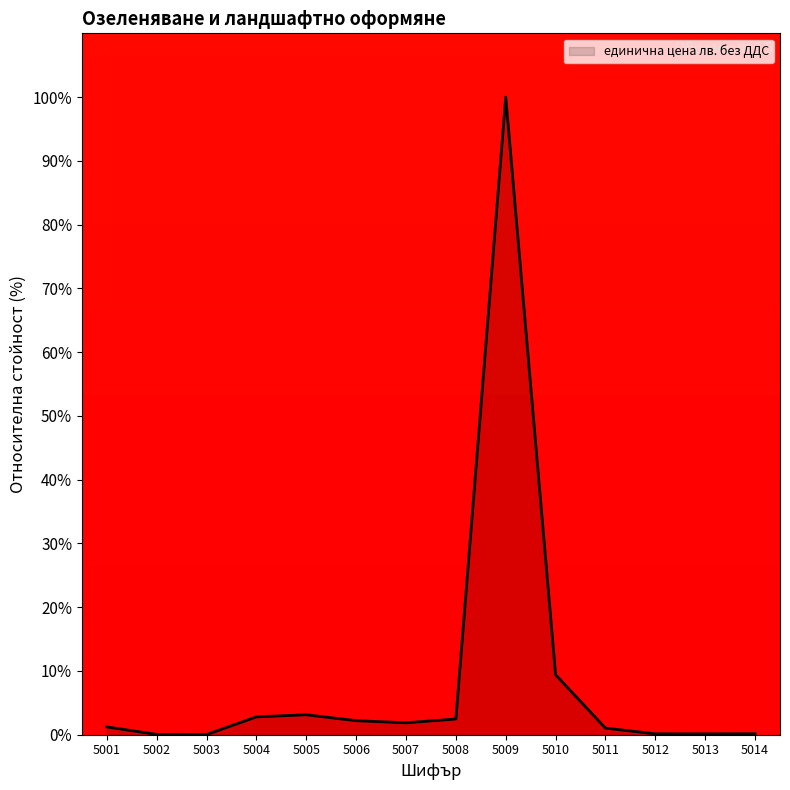

At which label is the value closest to 50?

5010